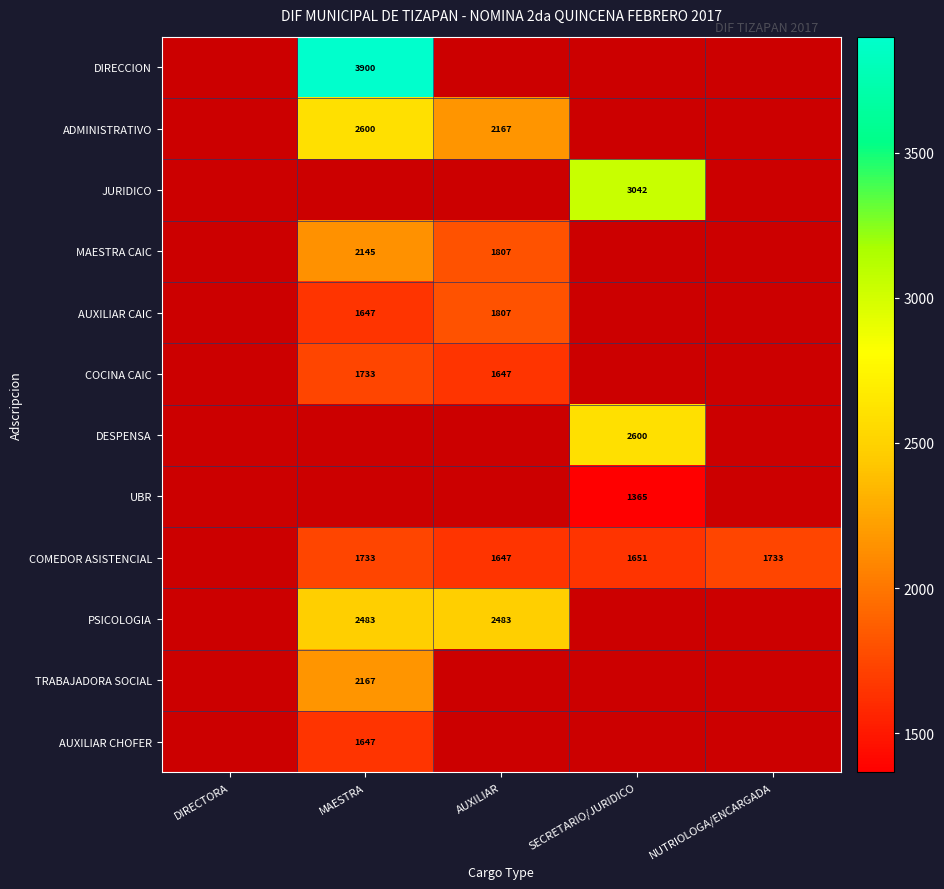

At which category does the chart reach its minimum across all series?

DIRECTORA